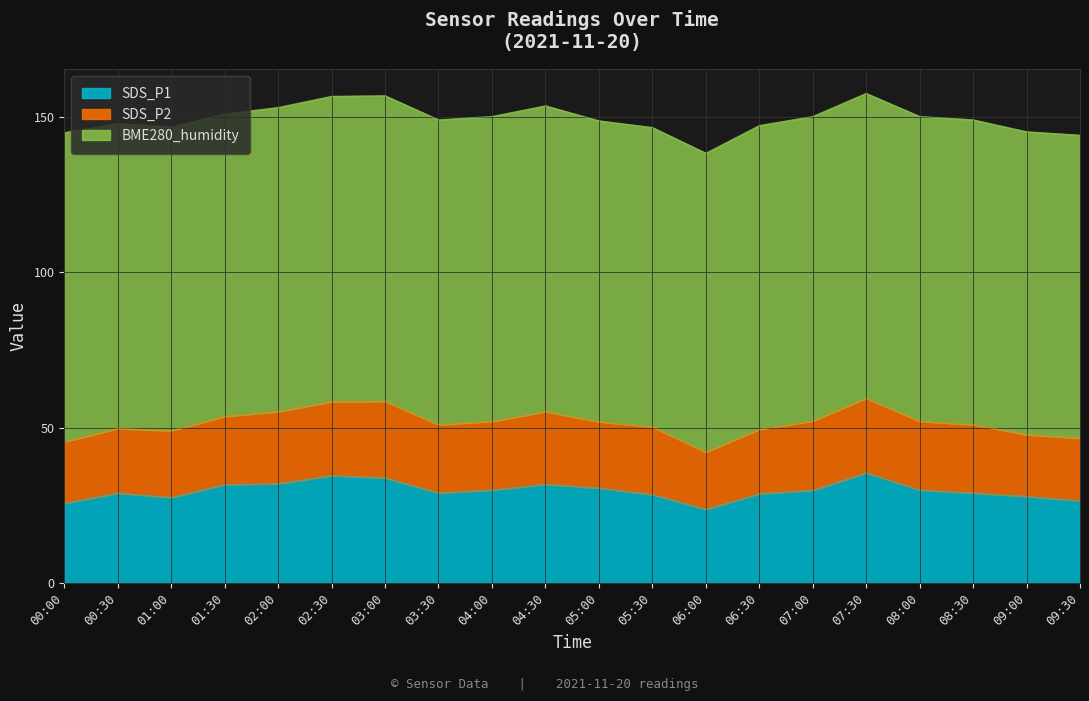

What is the difference between the maximum and second lowest values in the SDS_P1 series?

9.8